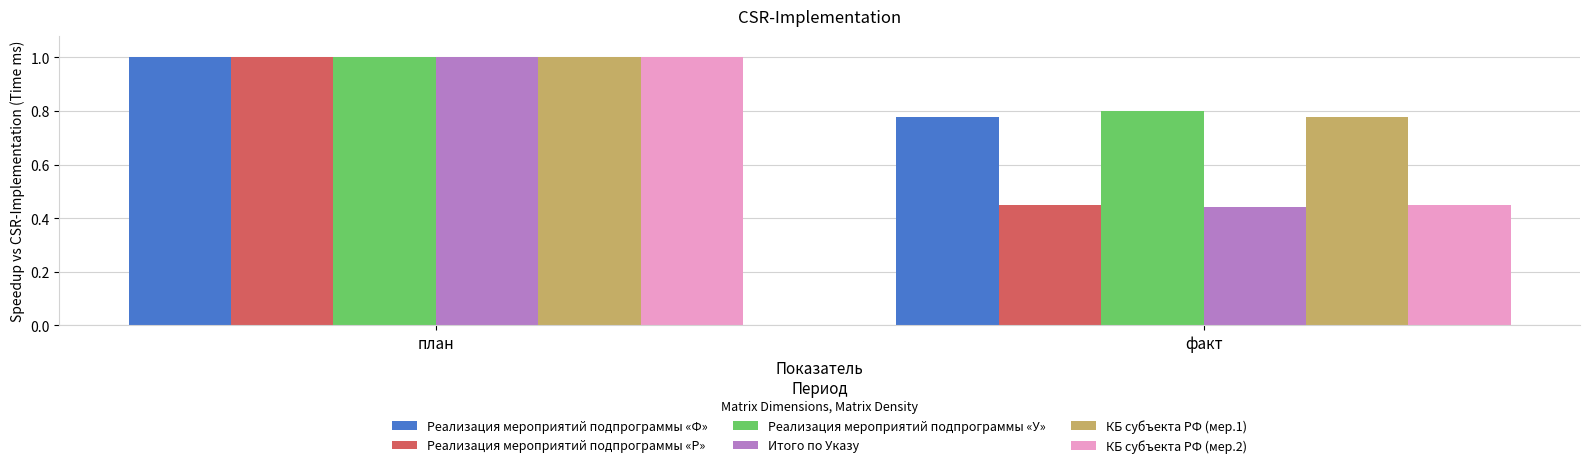

Which category has the highest value across all series?

план